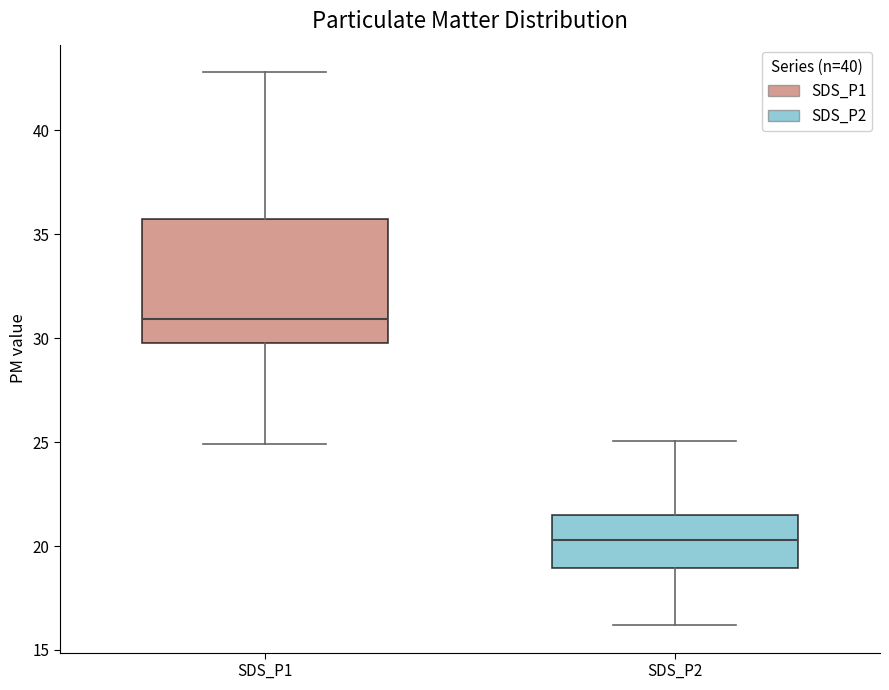

Reading left to right, transcribe this box plot: for each box, give where its median line is, the range the box spans, and where its two whiskers end, as read against the y-axis. The values are not printed on the chart, so give them approximately, as read against the axis.

SDS_P1: median 31.0, box 30.0 to 35.5, whiskers 25.0 to 43.0
SDS_P2: median 20.5, box 19.0 to 21.5, whiskers 16.0 to 25.0